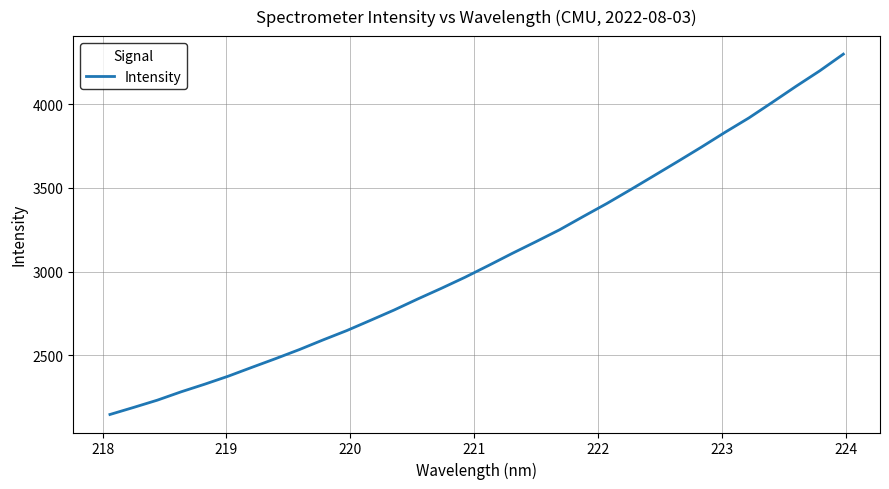

What is the greatest value displayed?

4299.4